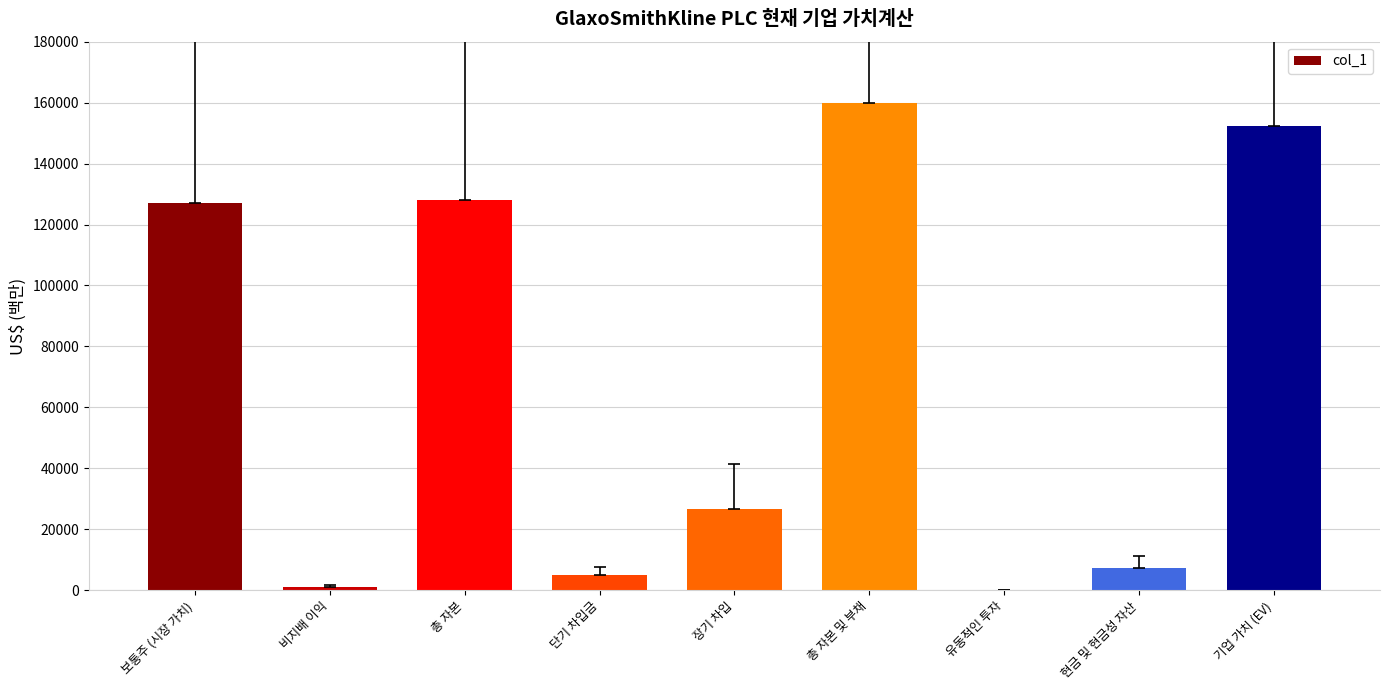

How many series are shown in this chart?

1